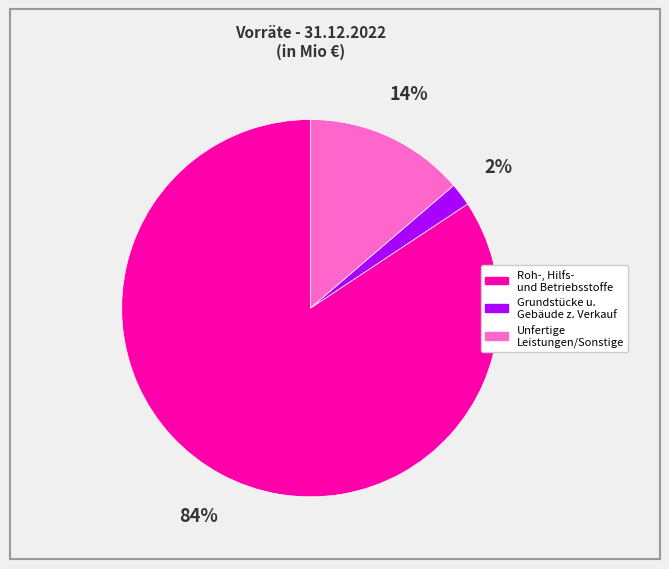

Does any single category account for the majority?

Yes